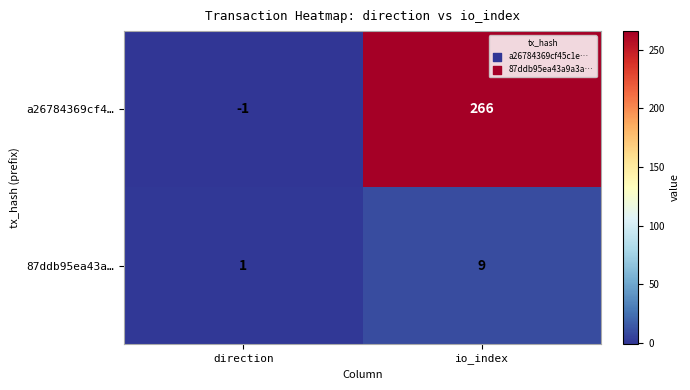

How many categories are shown in the chart?

2